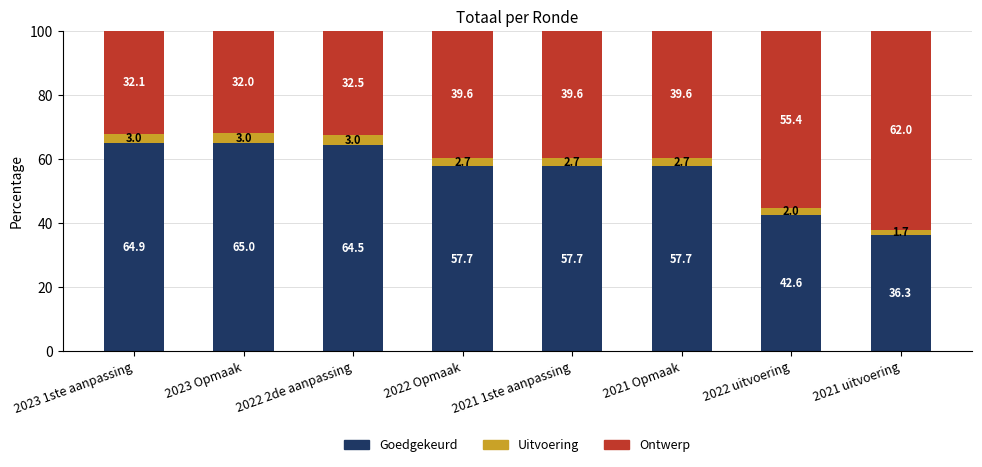

What is the sum of the Goedgekeurd values at 2023 1ste aanpassing and 2023 Opmaak?

129.9